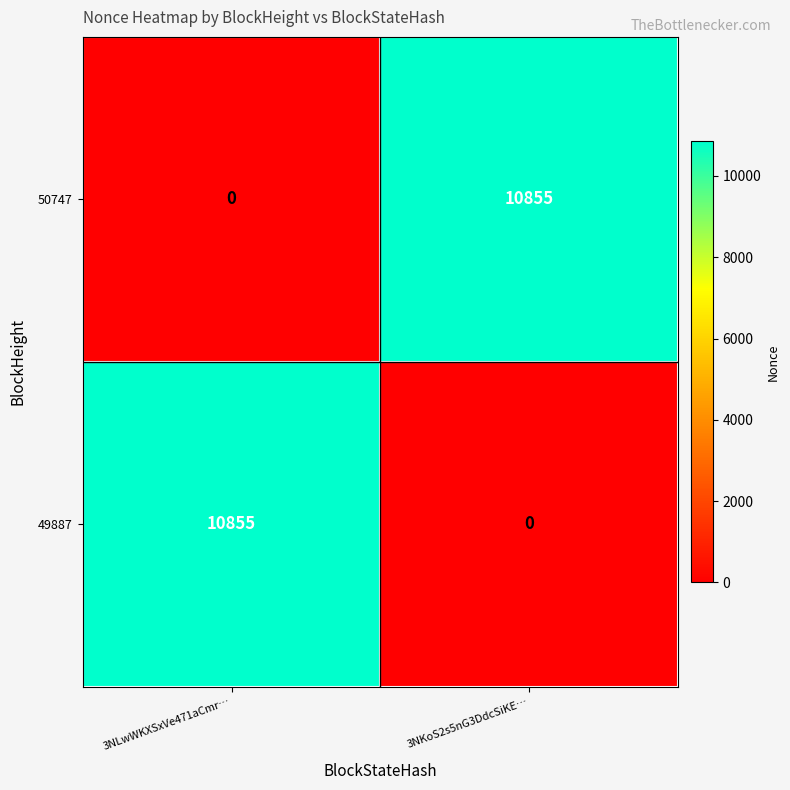

The 50747 series shows 10855 at 3NKoS2s5nG3DdcSiKE…. True or false?

True